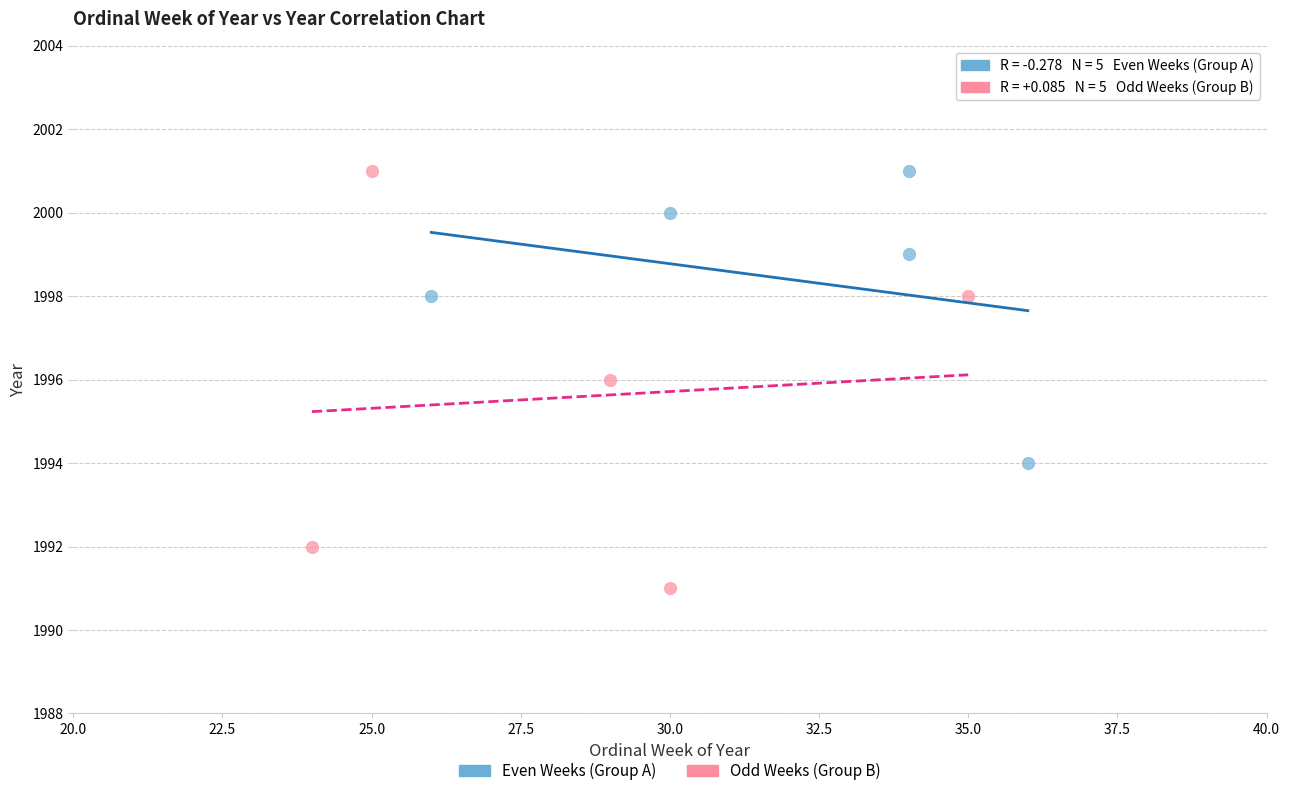

Which series has the largest Y range (max minus min)?

Odd Weeks (Group B)